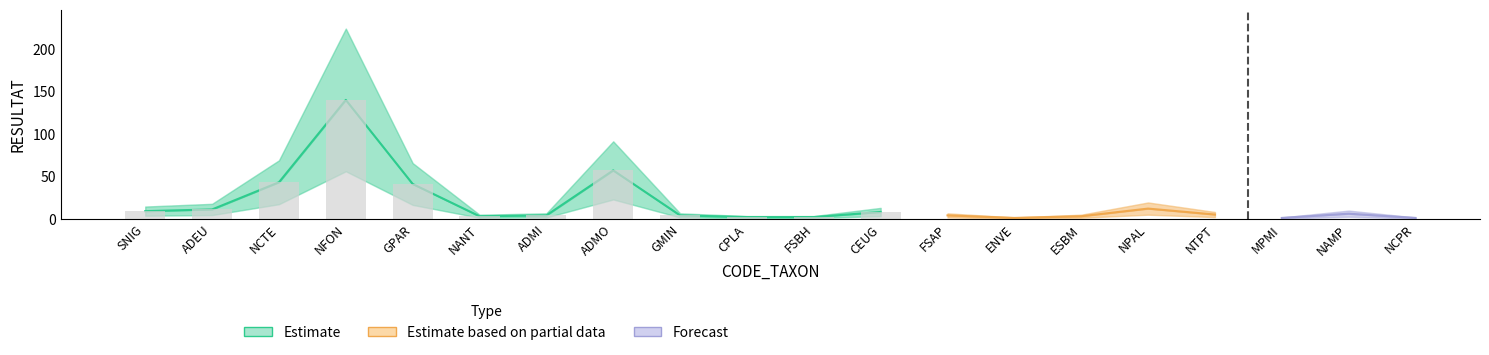

At which category is the sum across all series the highest?

NFON